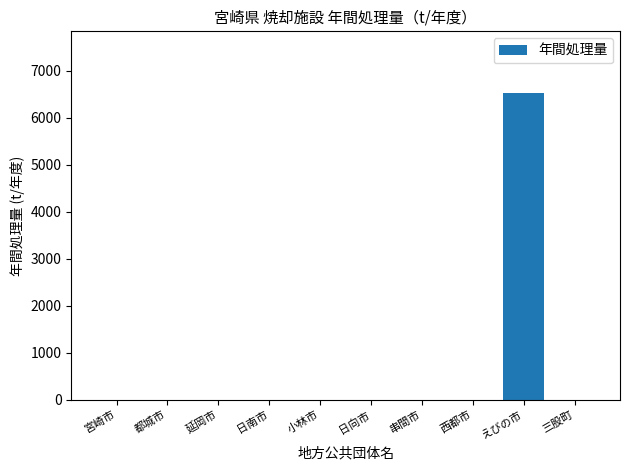

What is the difference between the values at 日南市 and えびの市?

6535